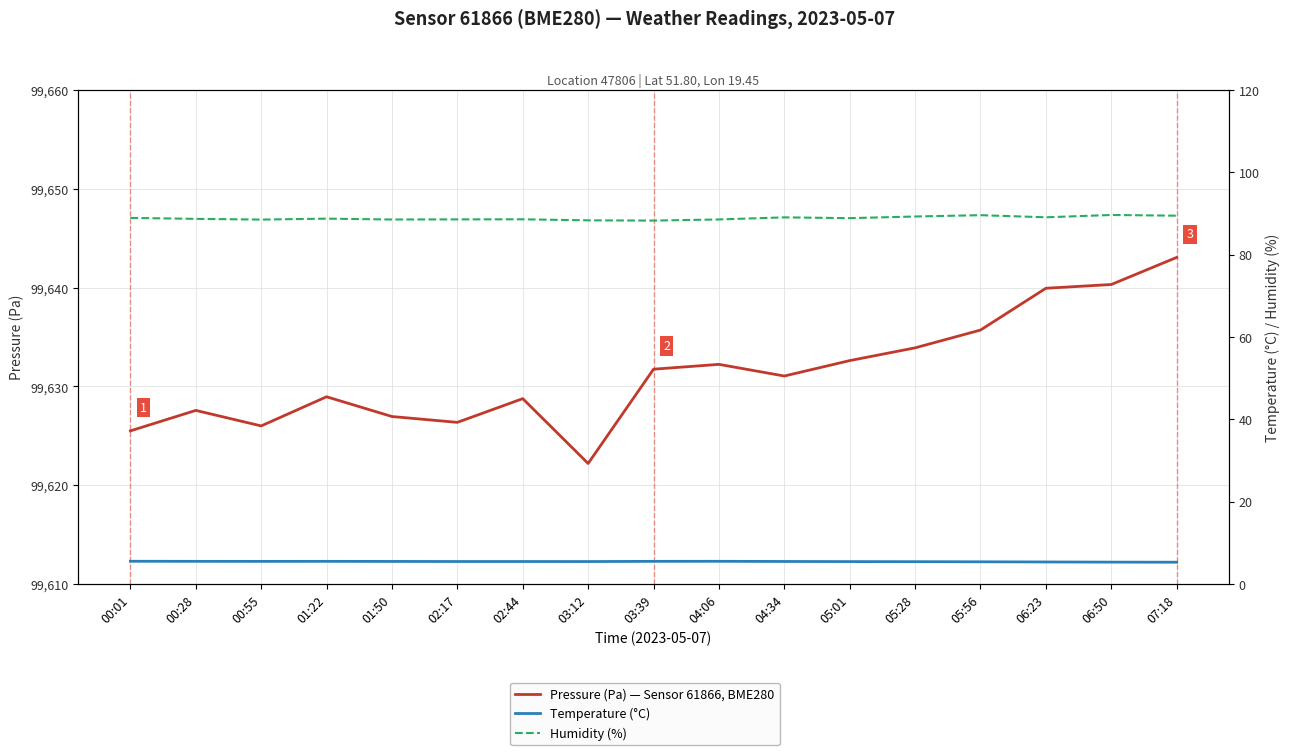

Is this an area chart (filled region under the line)?

No